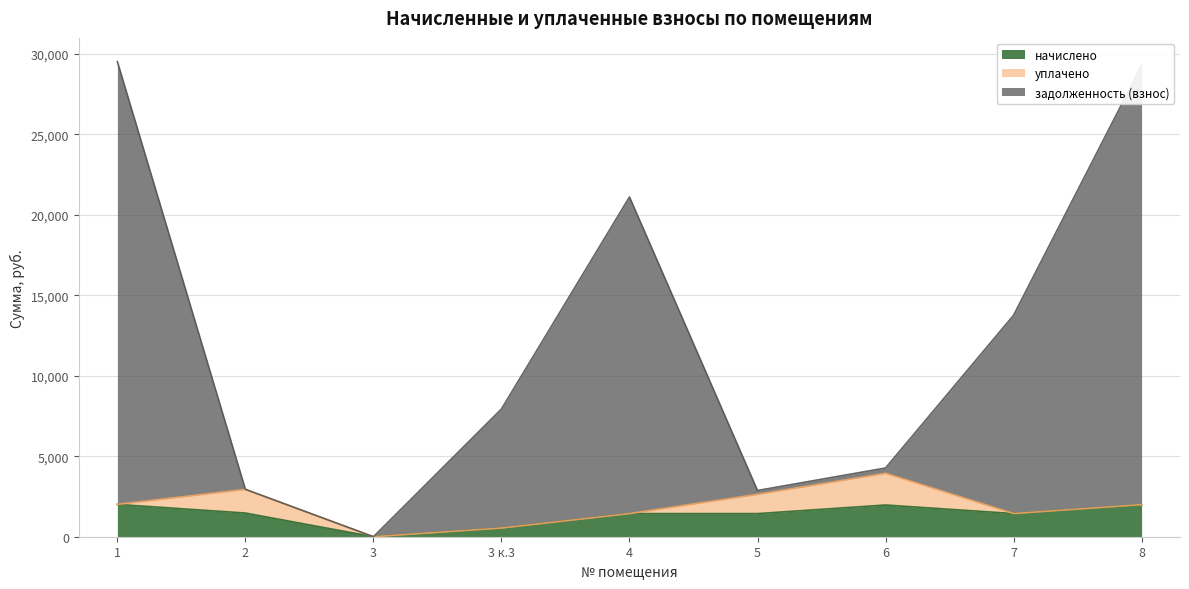

What is the highest value of the начислено series?

2009.8